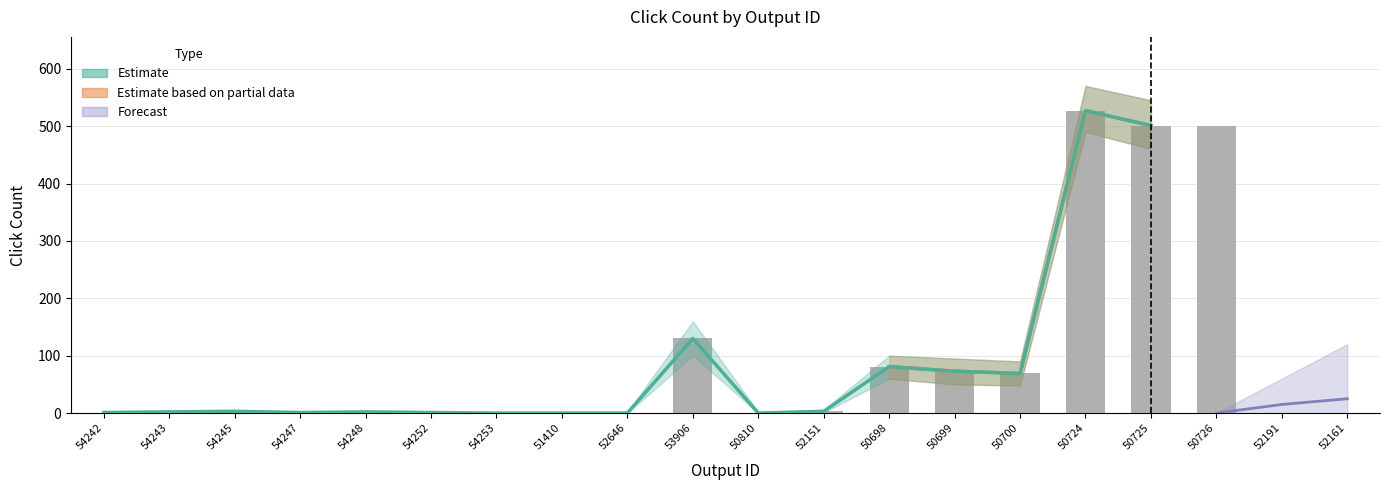

At which category does the chart reach its minimum across all series?

54253